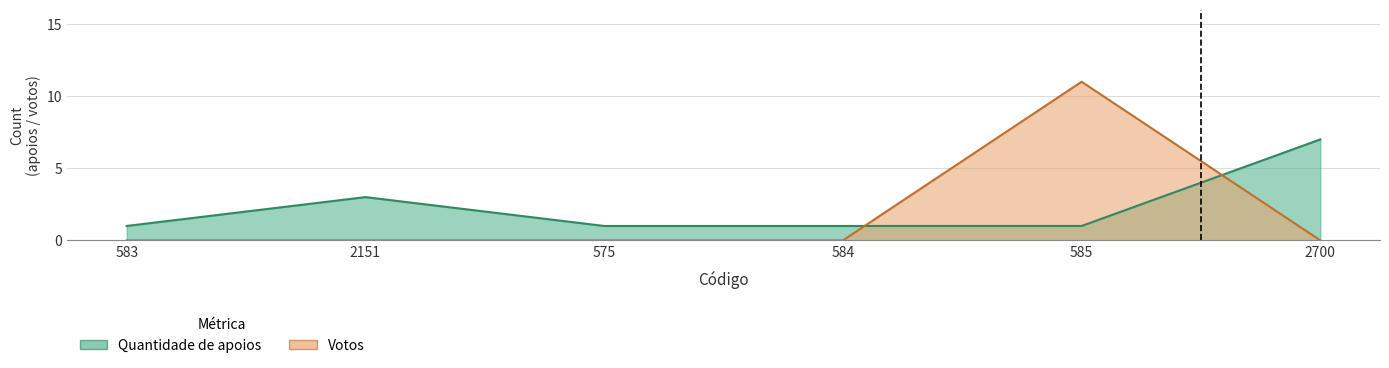

At 2700, list the series in order from largest to smallest.

Quantidade de apoios, Votos